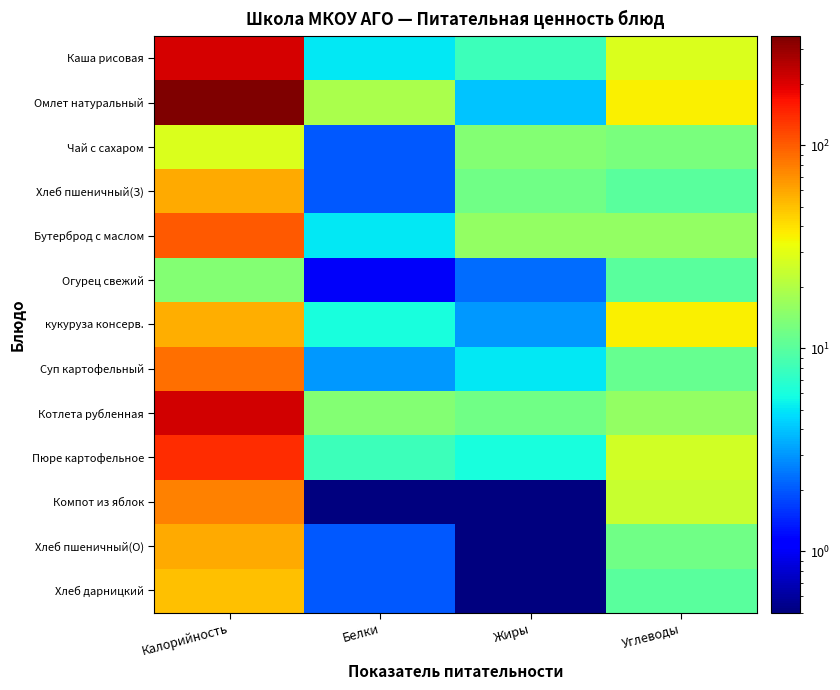

What is the spread (max minus min) of values at Белки?

18.8